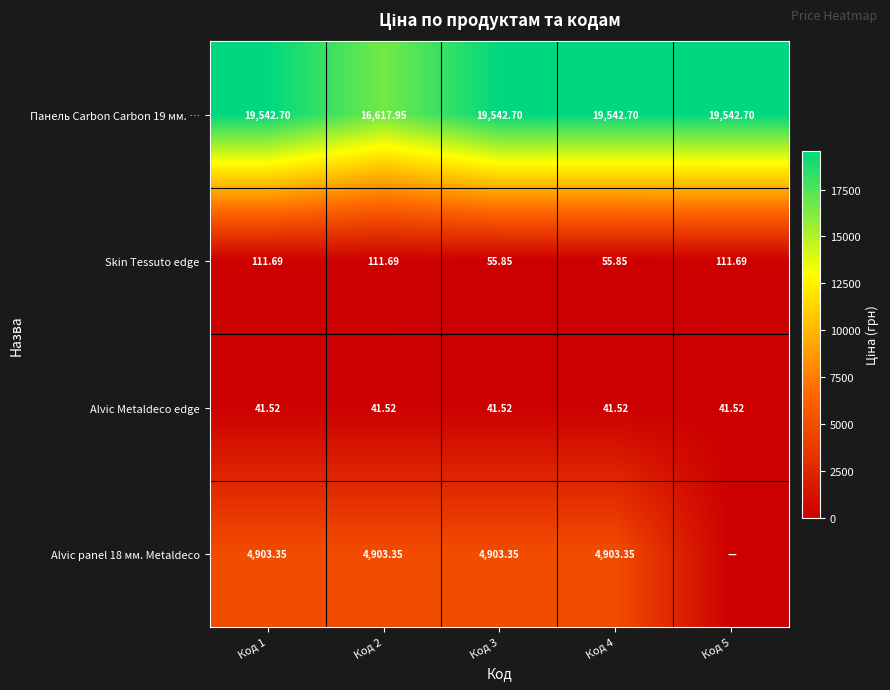

At which category does the chart reach its peak across all series?

Код 1